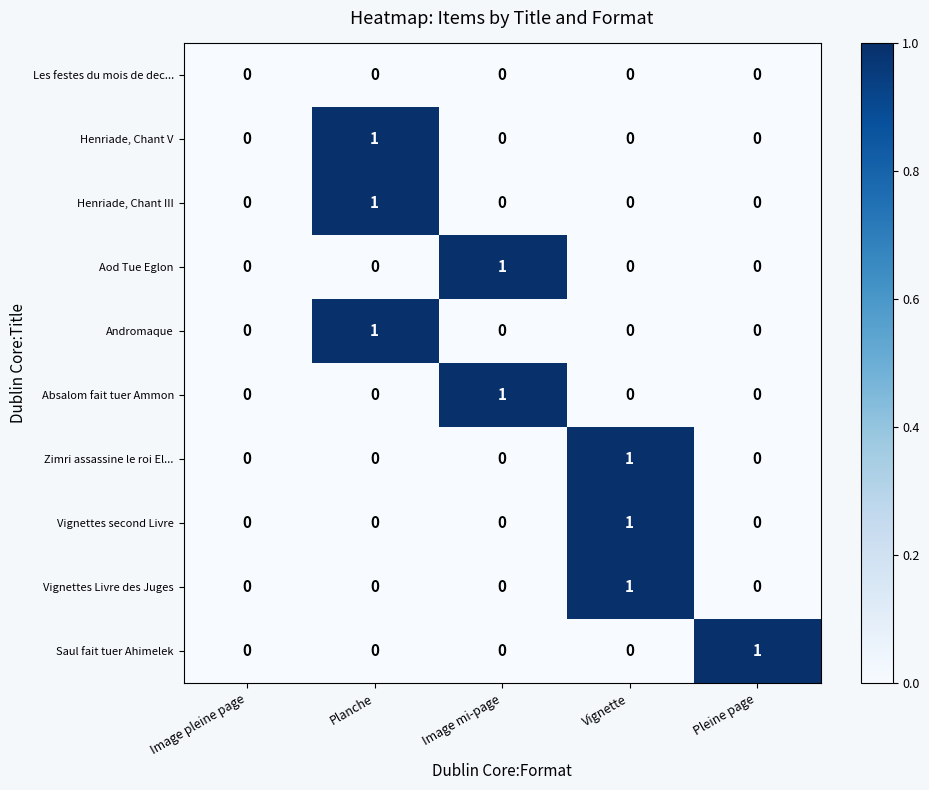

What is the greatest value displayed?

1